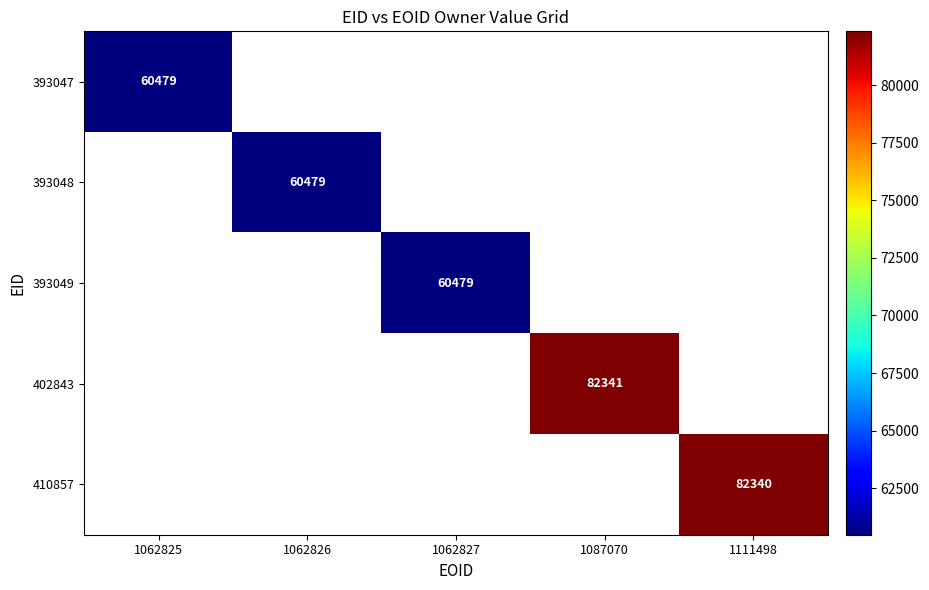

At how many categories does at least one series exceed 75183?

2